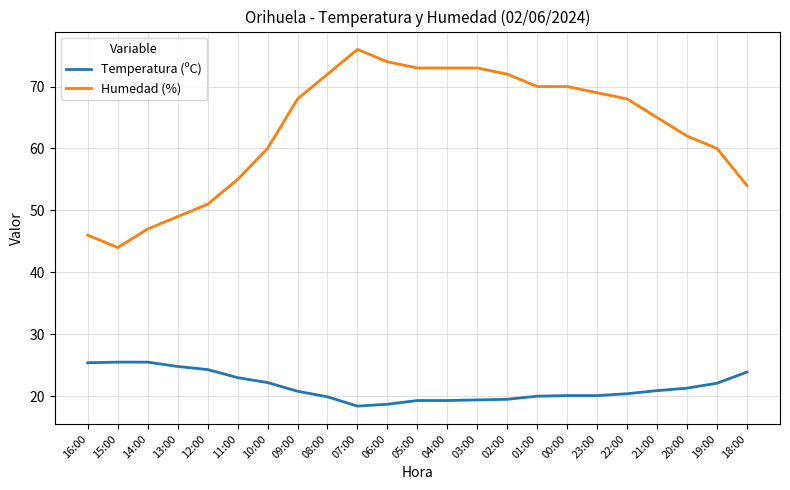

Is the value of Humedad (%) at 01:00 greater than the value of Temperatura (ºC) at 19:00?

Yes